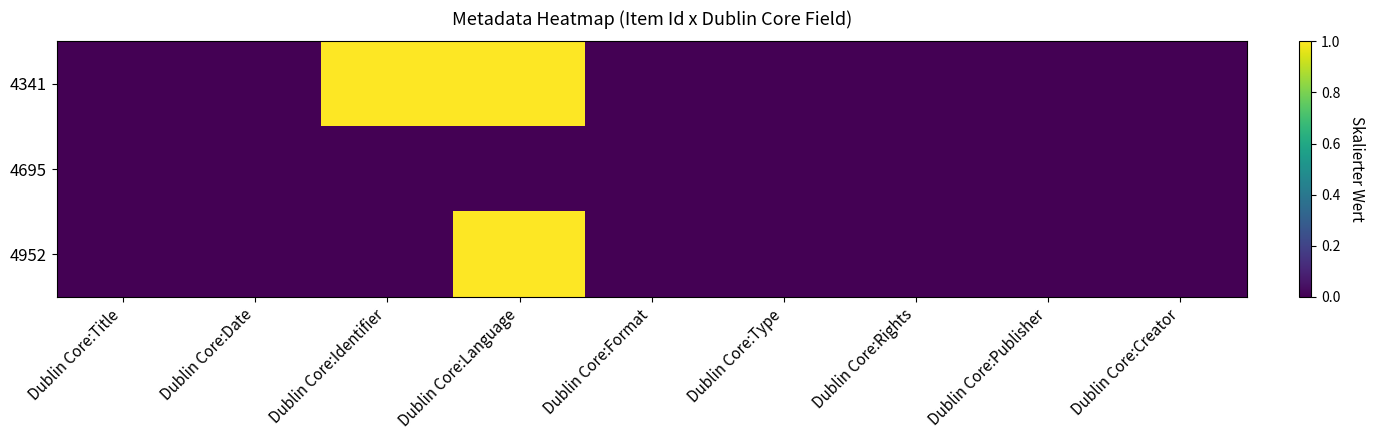

List the series in order of their peak value, lowest first.

4695, 4341, 4952